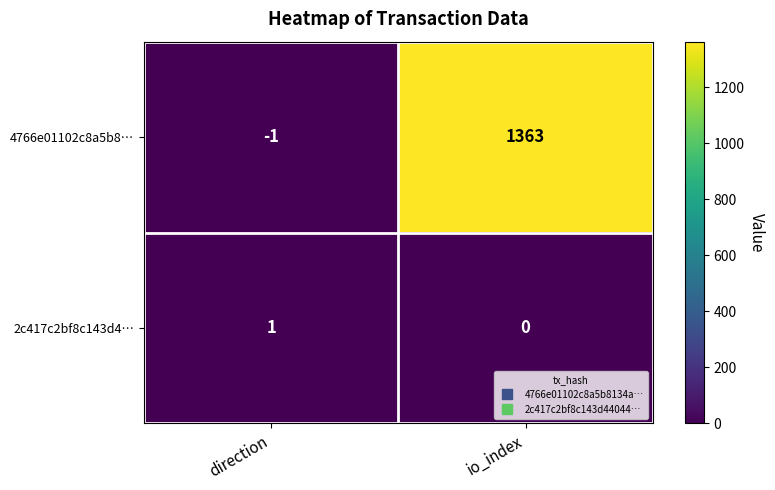

Is it true that 2c417c2bf8c143d4… equals -1 at io_index?

False